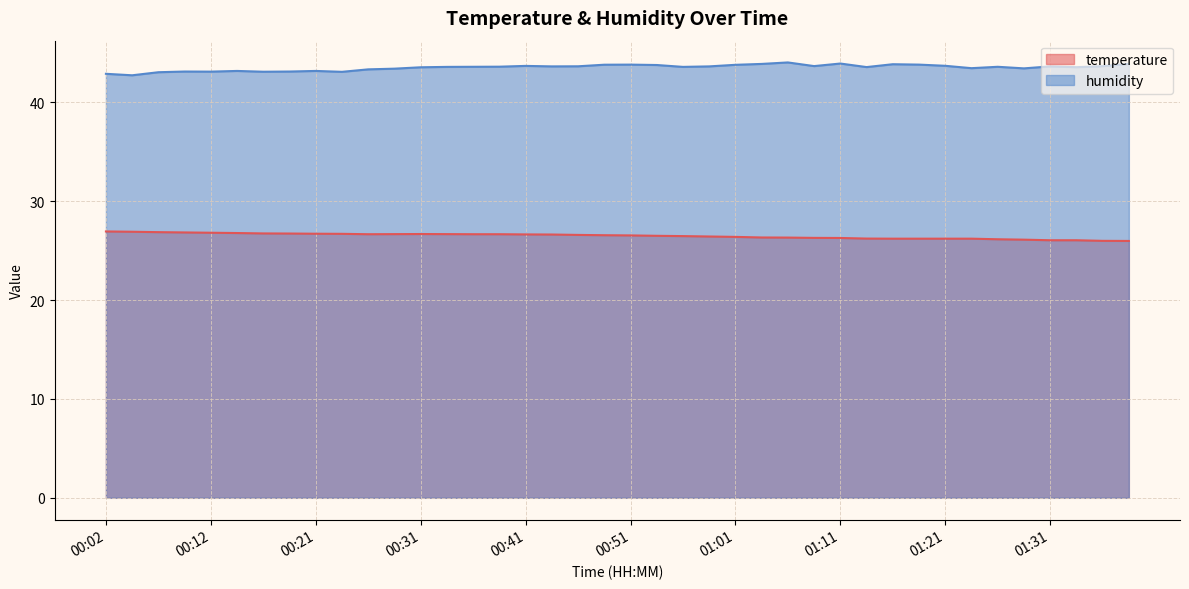

True or false: temperature and humidity cross at least once.

False